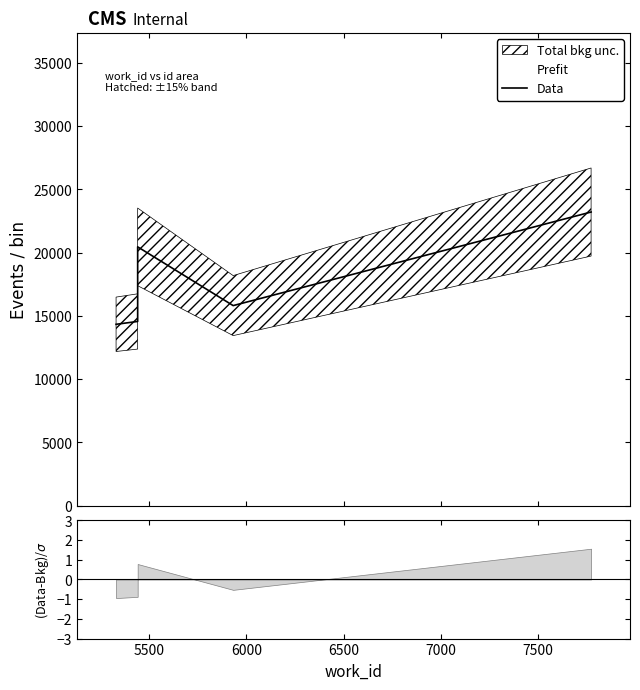

Reading left to right, what are all the values shown in this chart?

14330	14556	20450	15808	23203